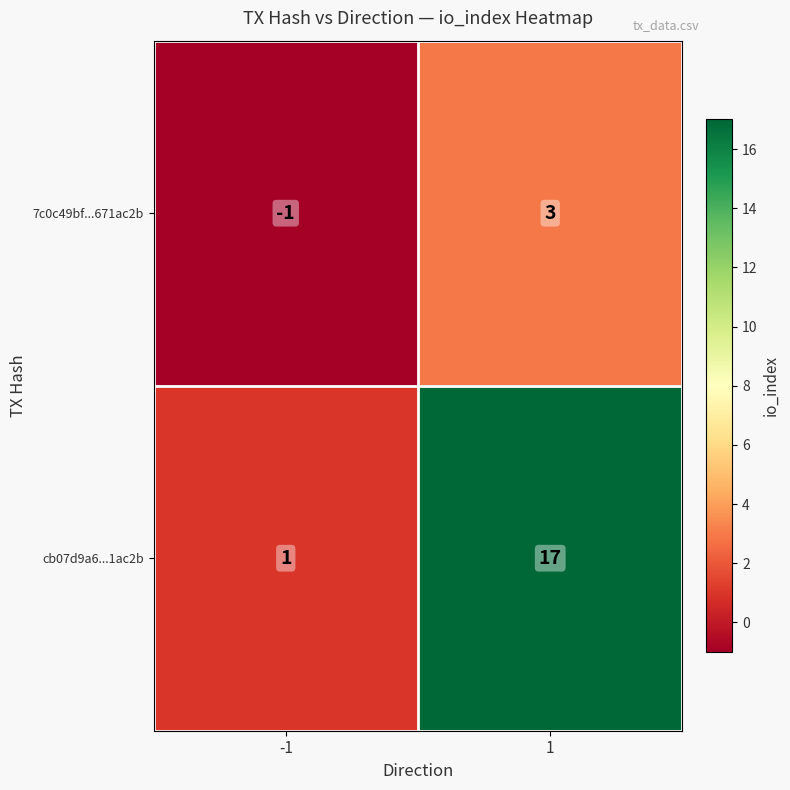

Which series has the largest range (max minus min)?

cb07d9a6...1ac2b